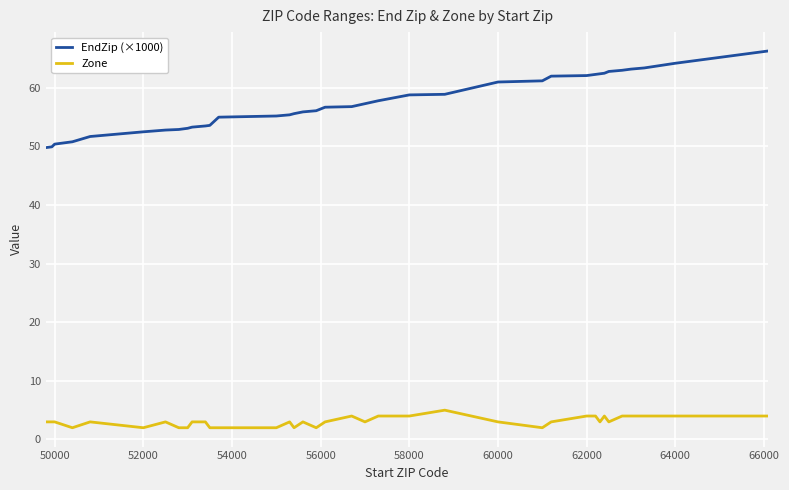

Which series has the largest range (max minus min)?

EndZip (×1000)